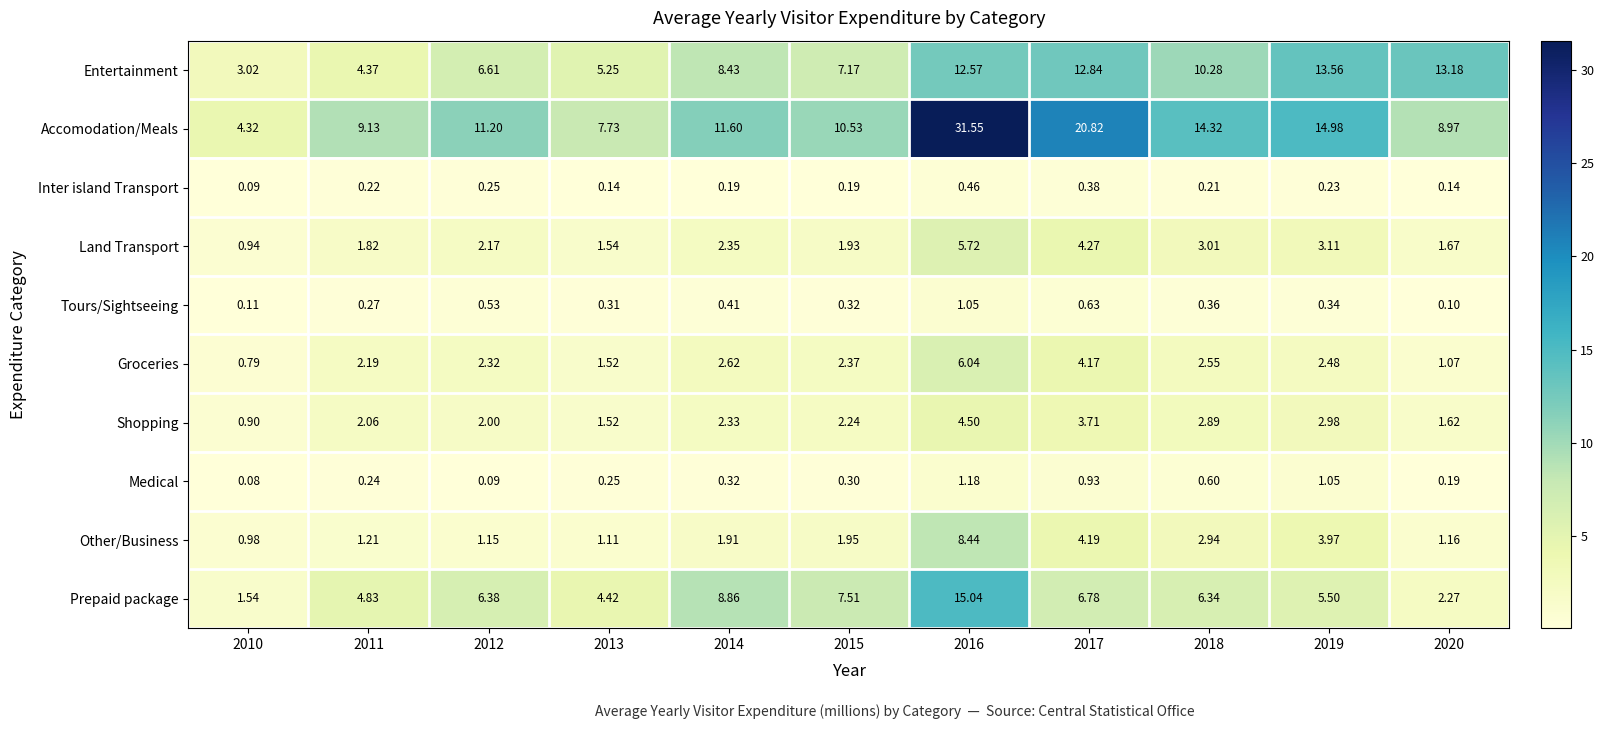

Which series changed the most between 2019 and 2020?

Accomodation/Meals